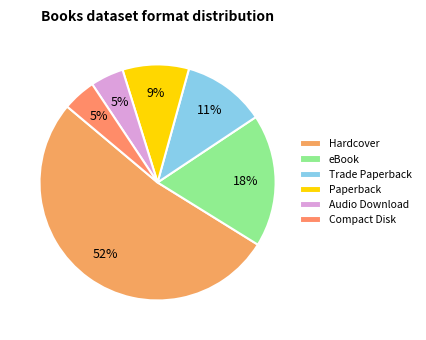

Is the sum of Paperback and Compact Disk greater than half?

No